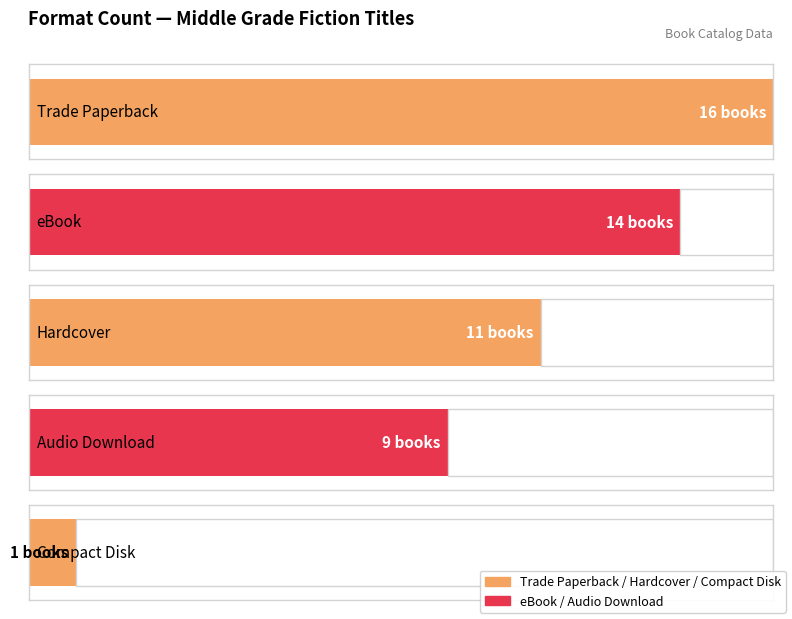

What is the value of the 1st bar from the left?

16